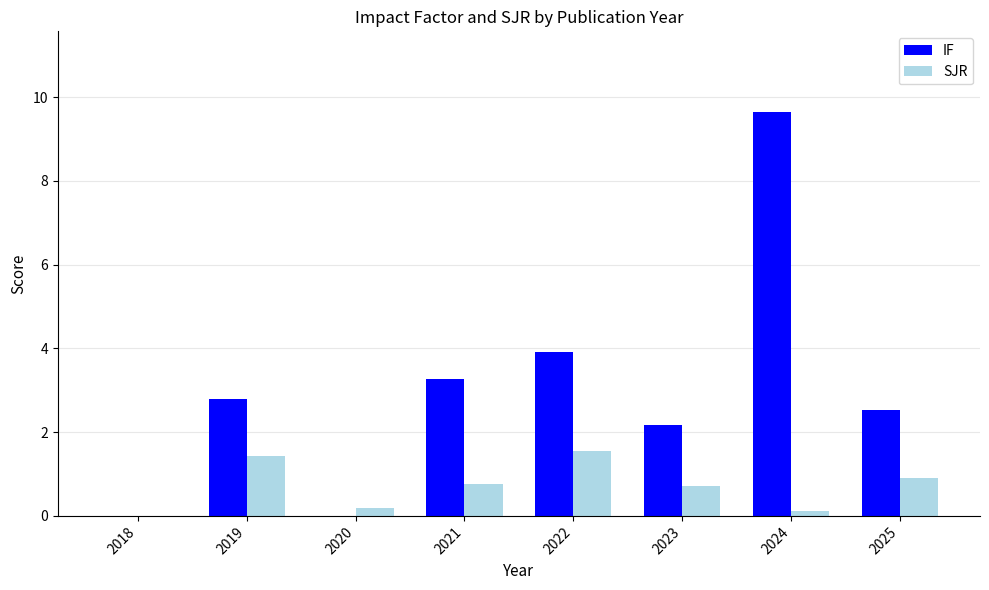

Which series has the largest total across all categories?

IF